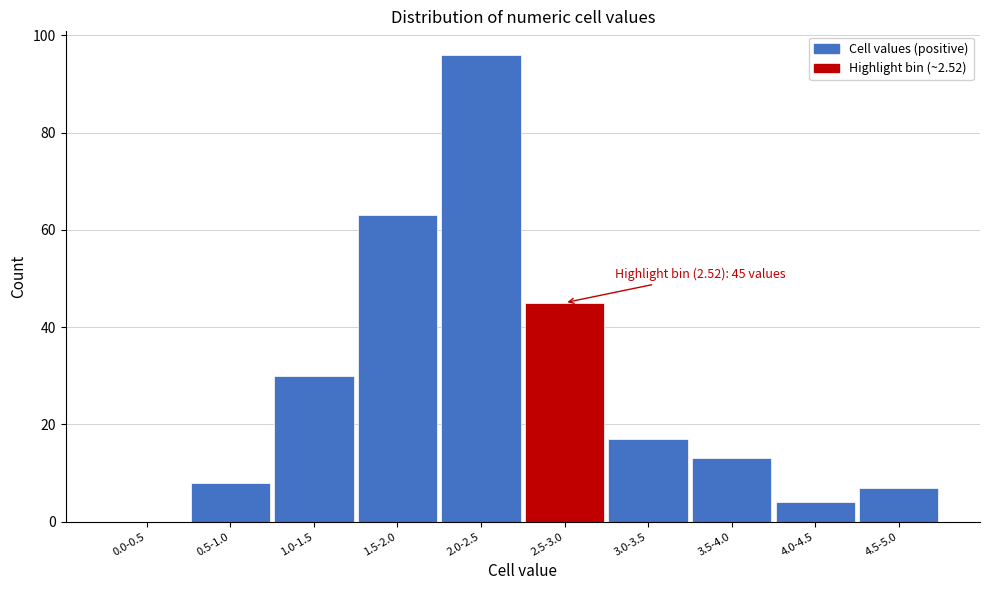

Reading left to right, transcribe all the data shown in this chart.

0.0-0.5=0	0.5-1.0=8	1.0-1.5=30	1.5-2.0=63	2.0-2.5=96	2.5-3.0=45	3.0-3.5=17	3.5-4.0=13	4.0-4.5=4	4.5-5.0=7